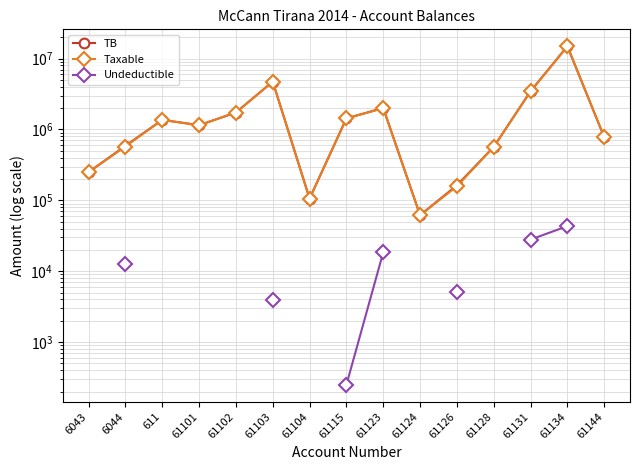

At how many categories does at least one series exceed 14285233?

1